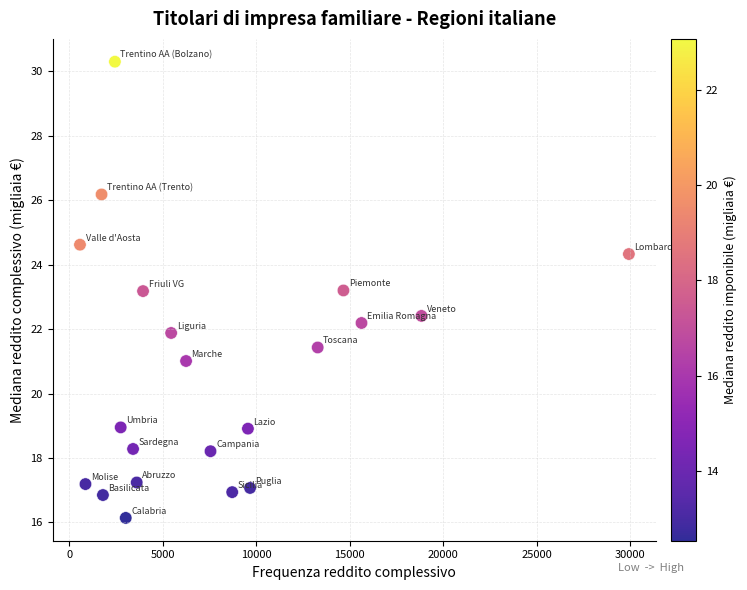

What is the range of X values (max minus min)?

29369.0